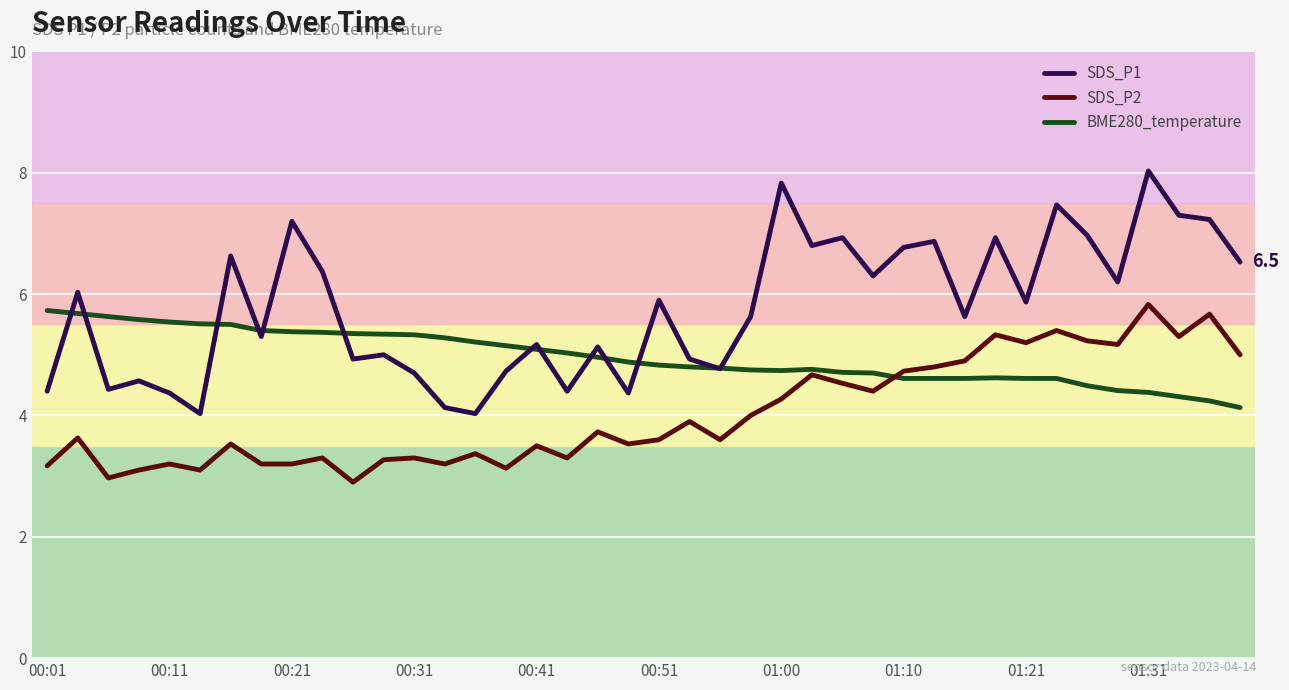

How many lines are shown in the chart?

3